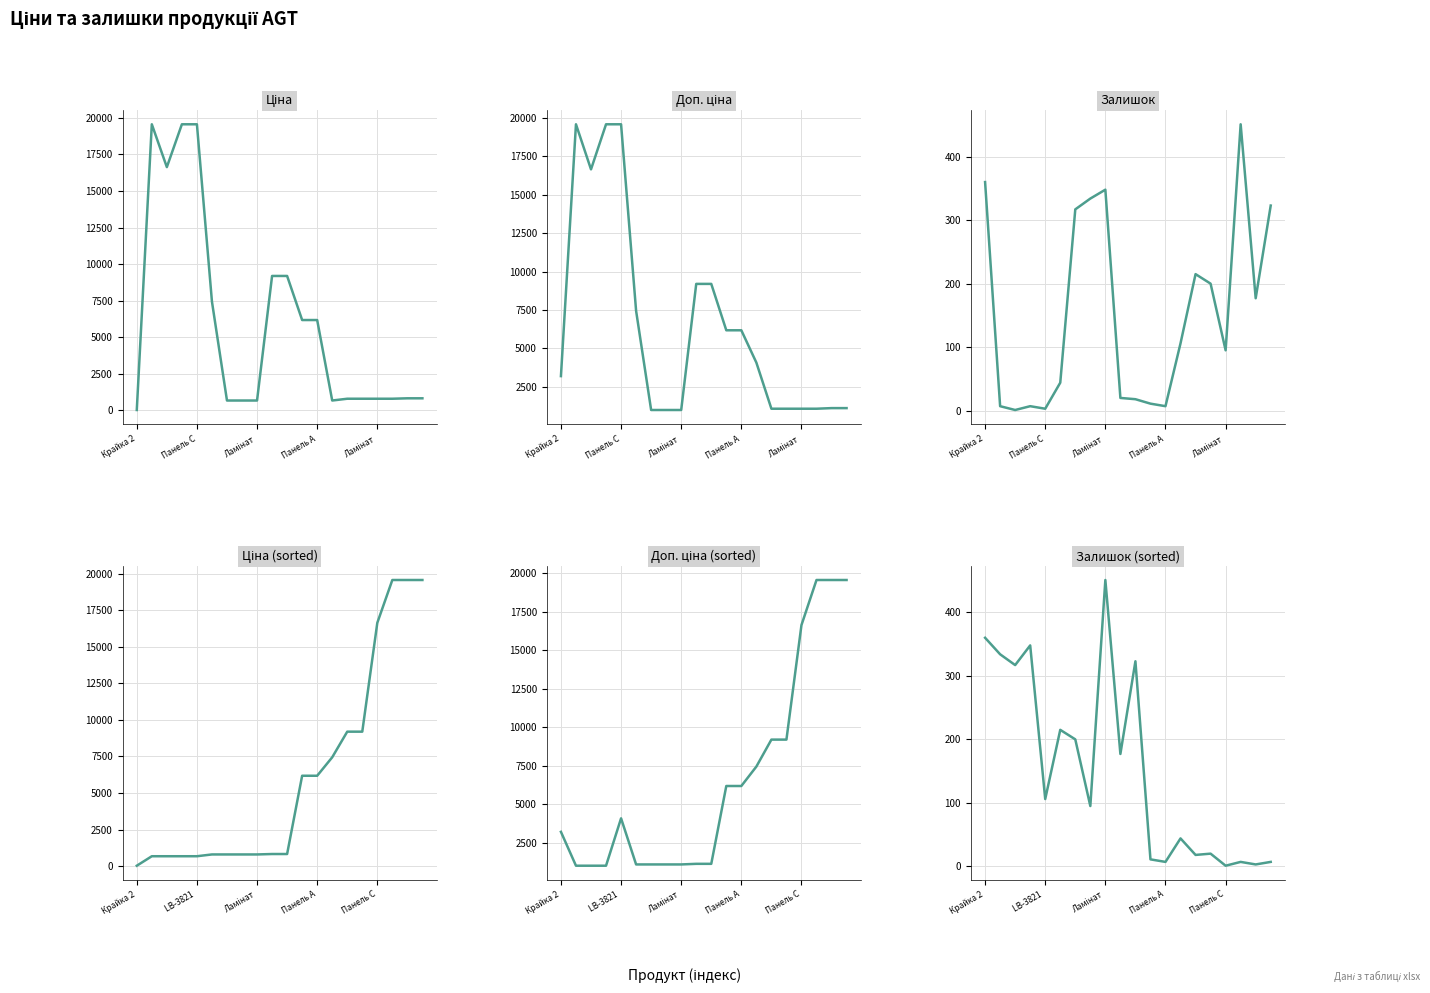

At which label does Доп. ціна (sorted) first exceed 4082?

LB-3821